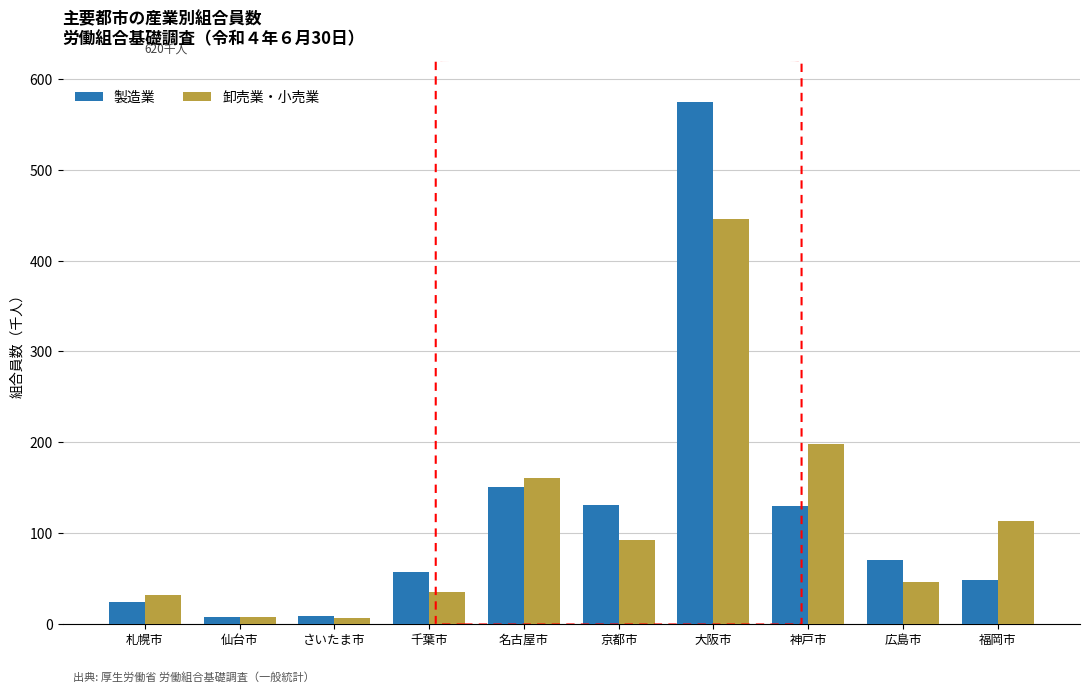

What position from the right is 神戸市?

3